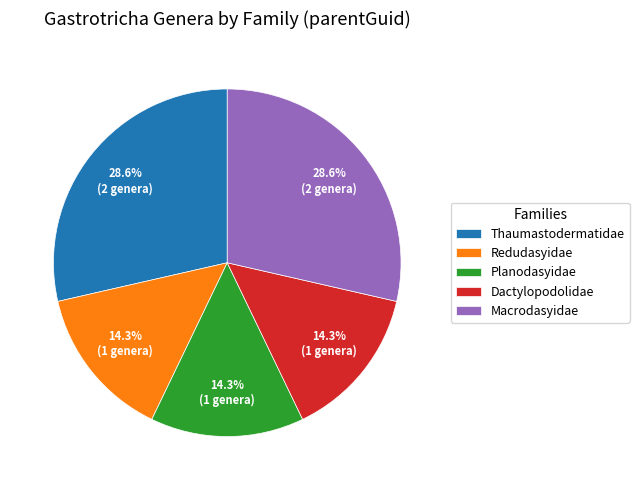

Is Planodasyidae the majority of the pie?

No